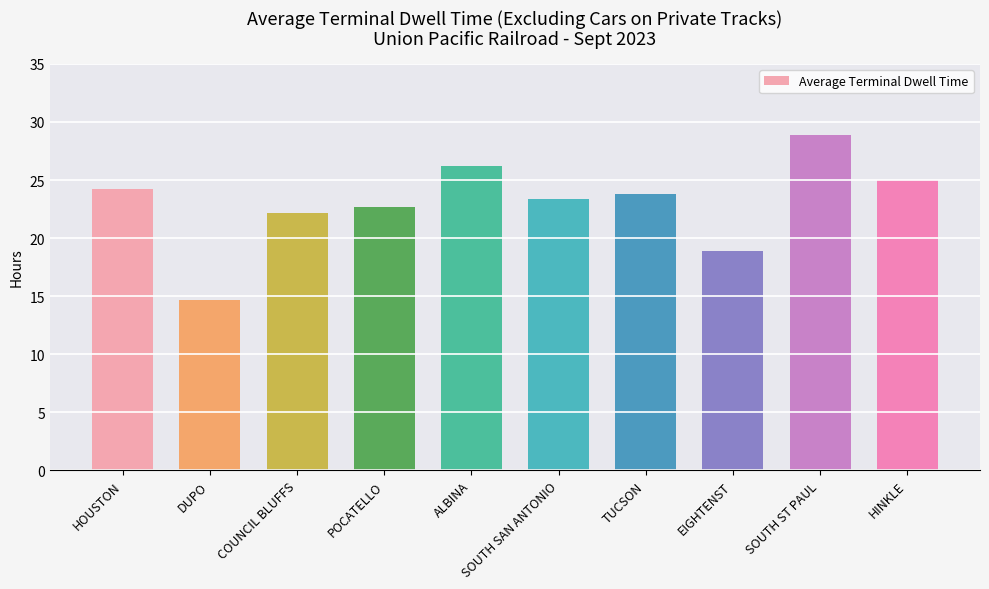

How many data points are less than 23?

4